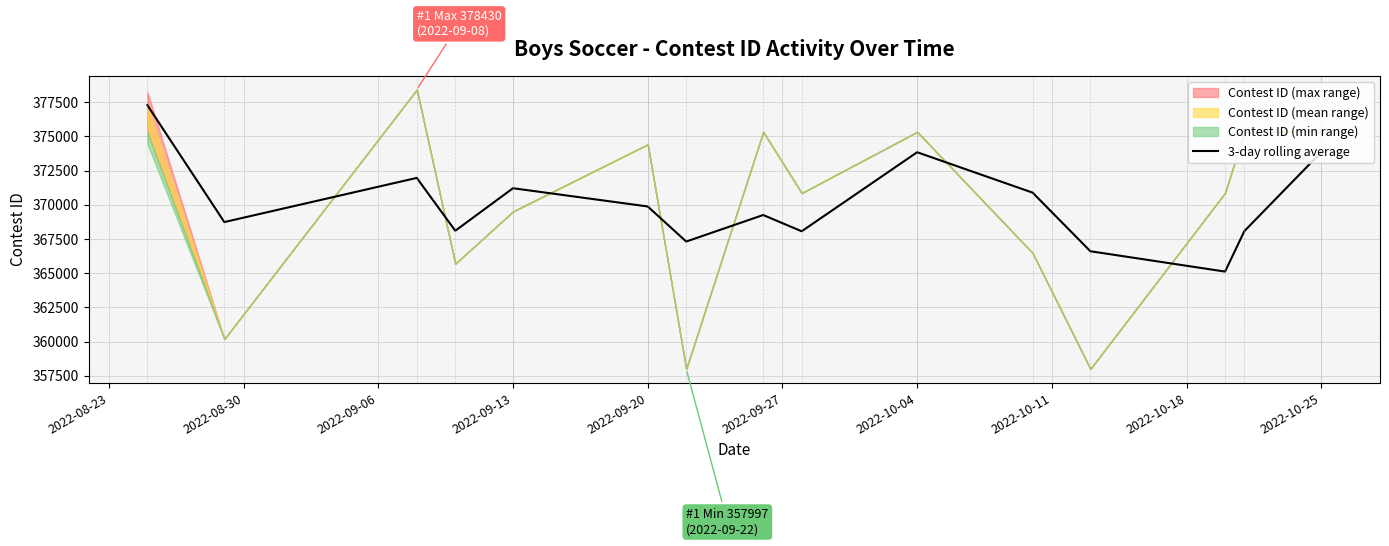

Does the chart display data point markers on the line(s)?

No